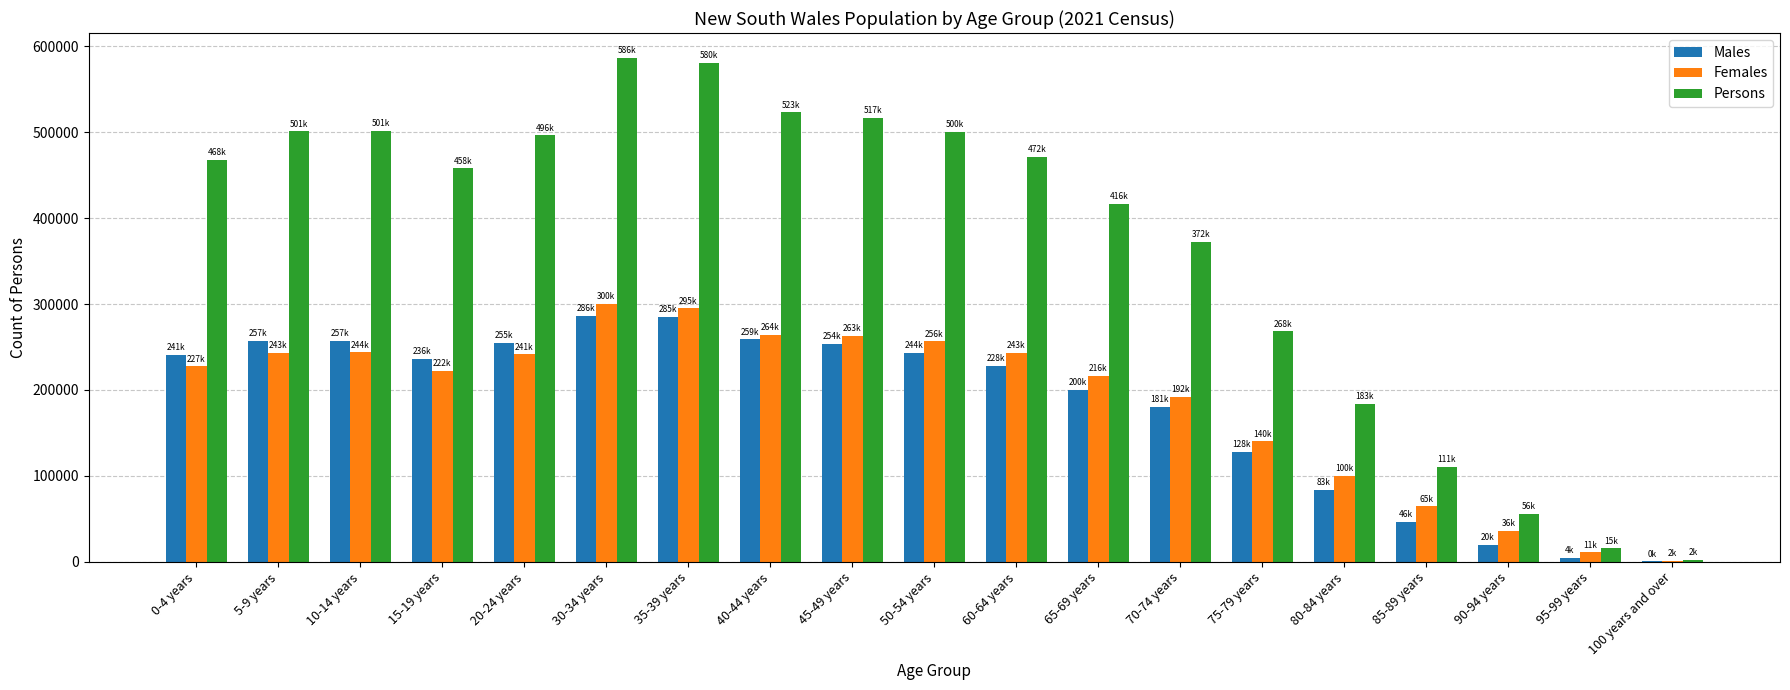

The value of Persons at 20-24 years is 263490. True or false?

False